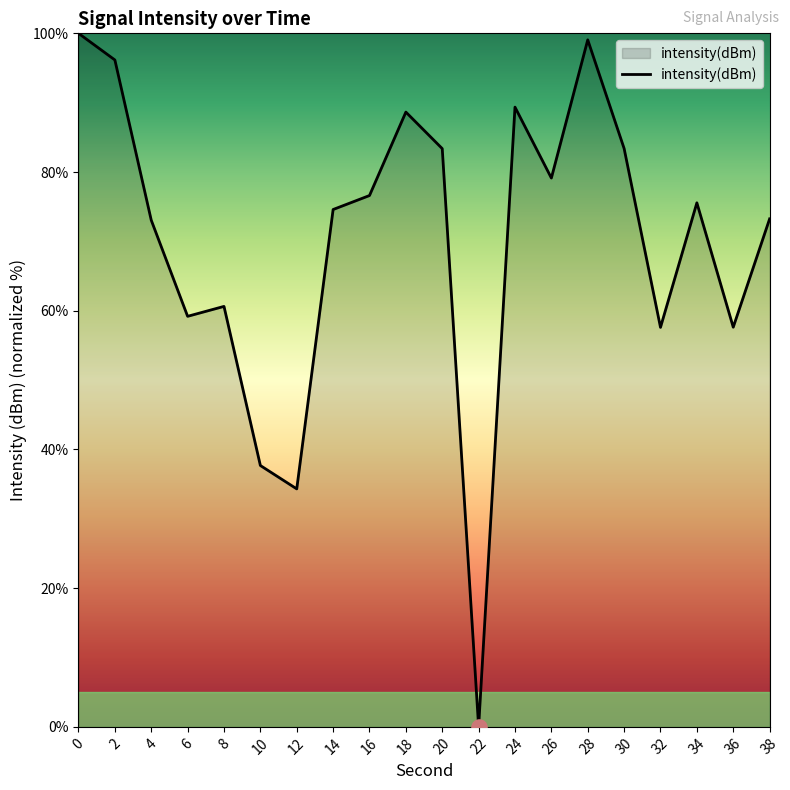

What is the change in value from 4 to 38?

+0.2